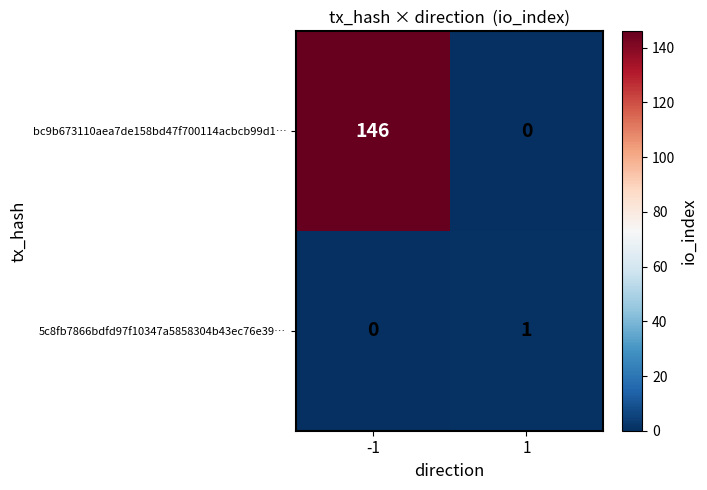

Rank the series at 1 from highest to lowest value.

5c8fb7866bdfd97f10347a5858304b43ec76e39…, bc9b673110aea7de158bd47f700114acbcb99d1…